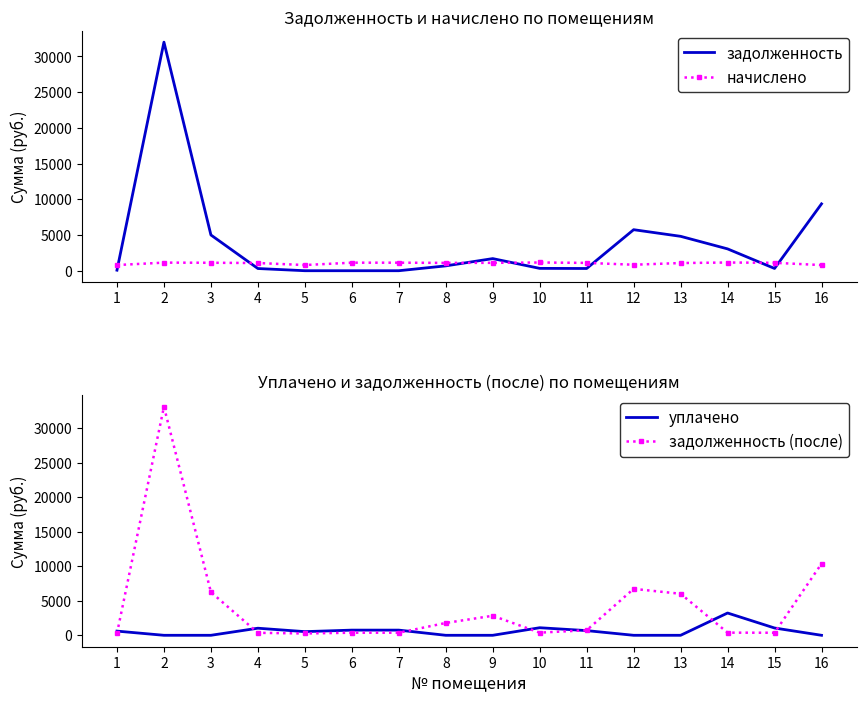

At which label does задолженность (после) reach its minimum?

1